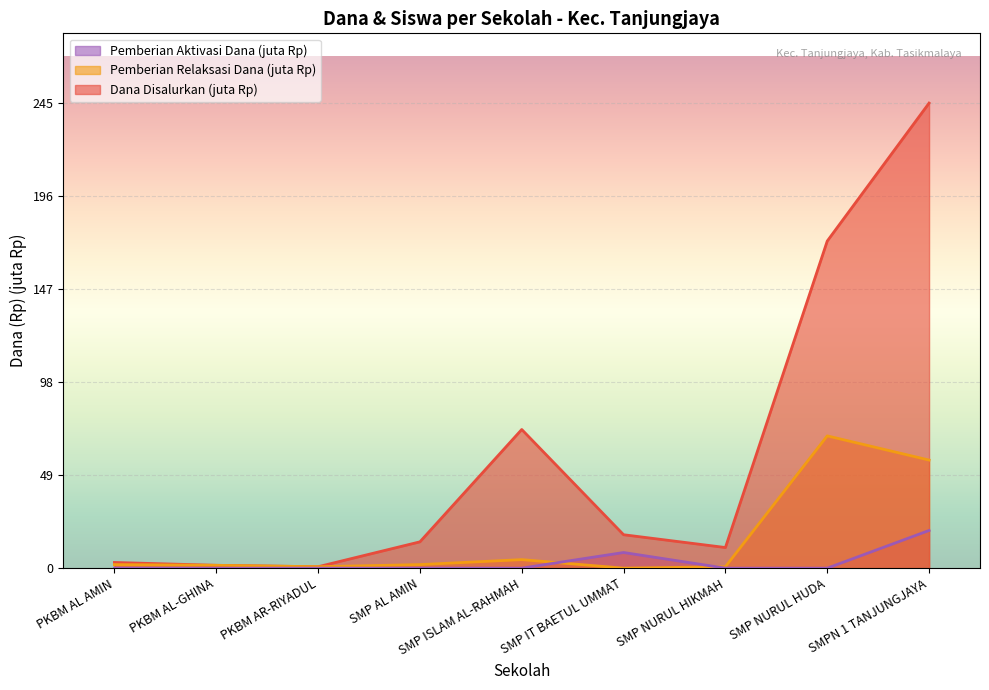

Which series ends up on top after the final intersection of Pemberian Aktivasi Dana and Pemberian Relaksasi Dana?

Pemberian Relaksasi Dana